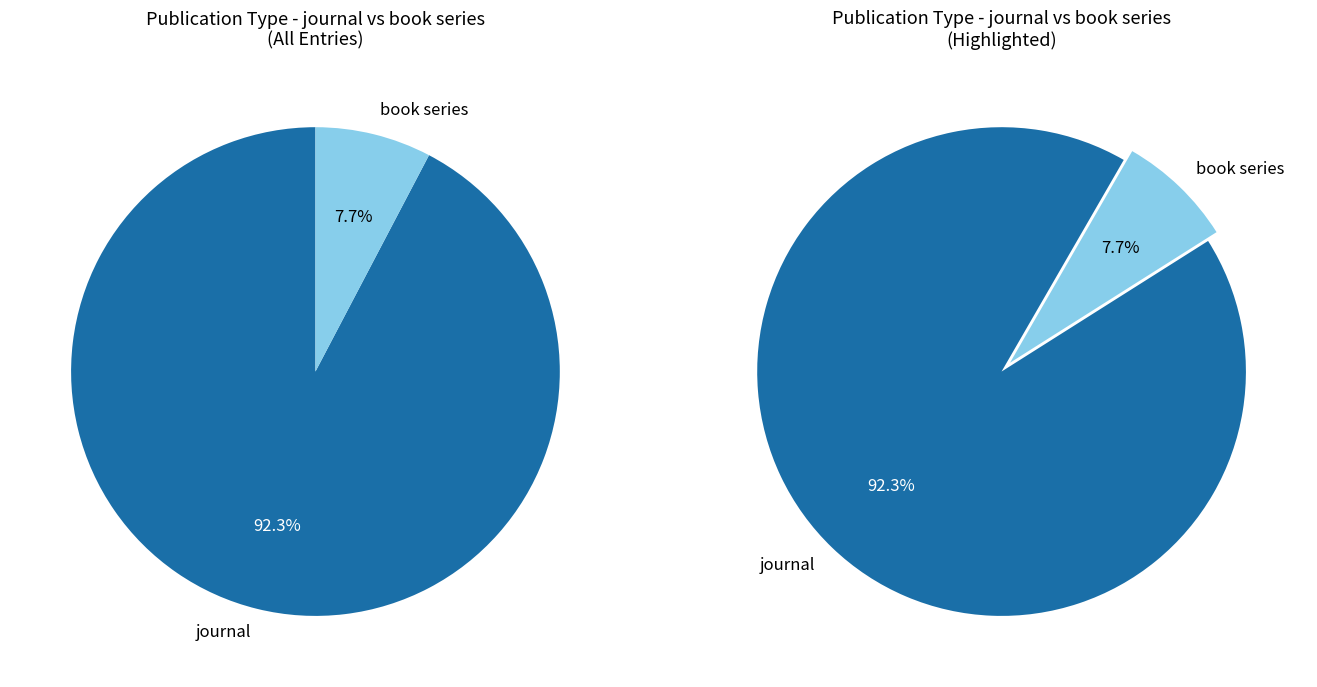

What percentage is the journal slice, to the nearest percent?

92%